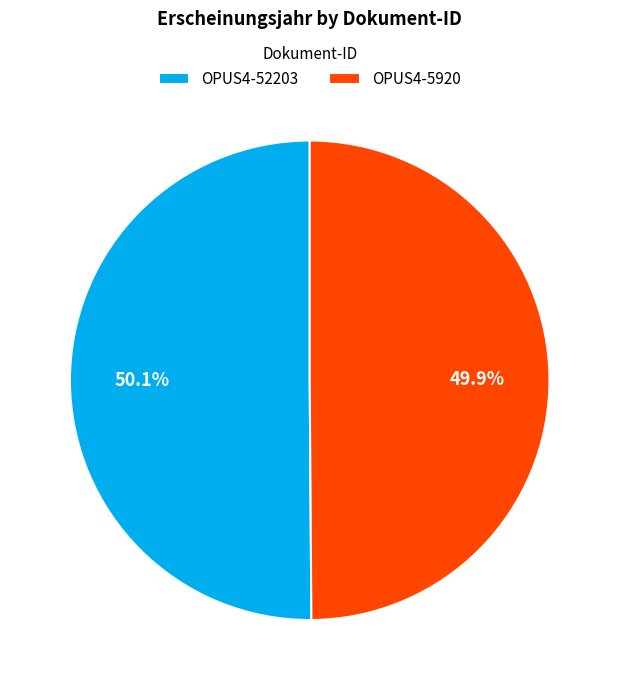

The OPUS4-5920 slice represents 50% of the pie. True or false?

True